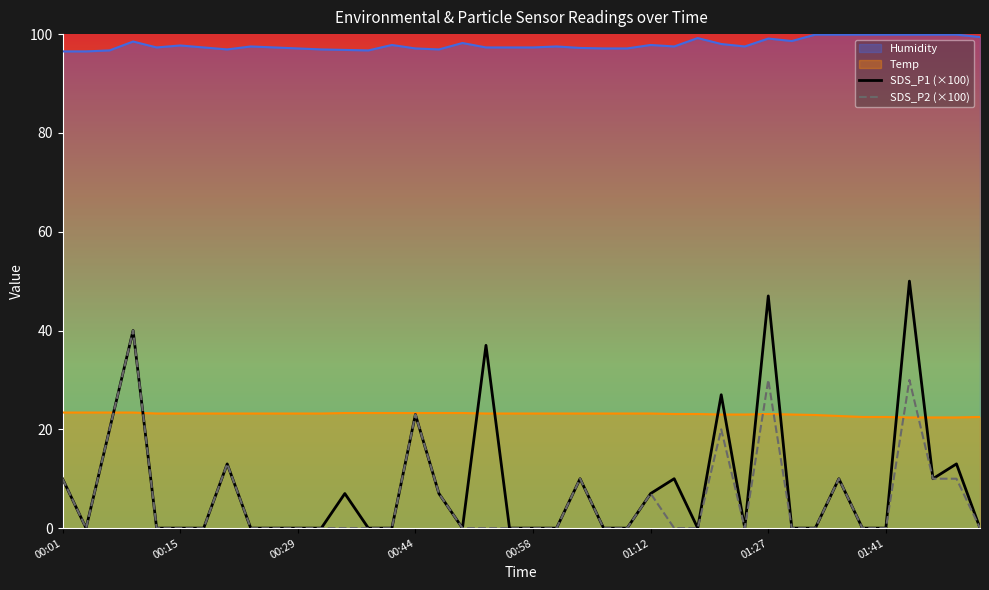

Which series has the largest range (max minus min)?

SDS_P1 (×100)